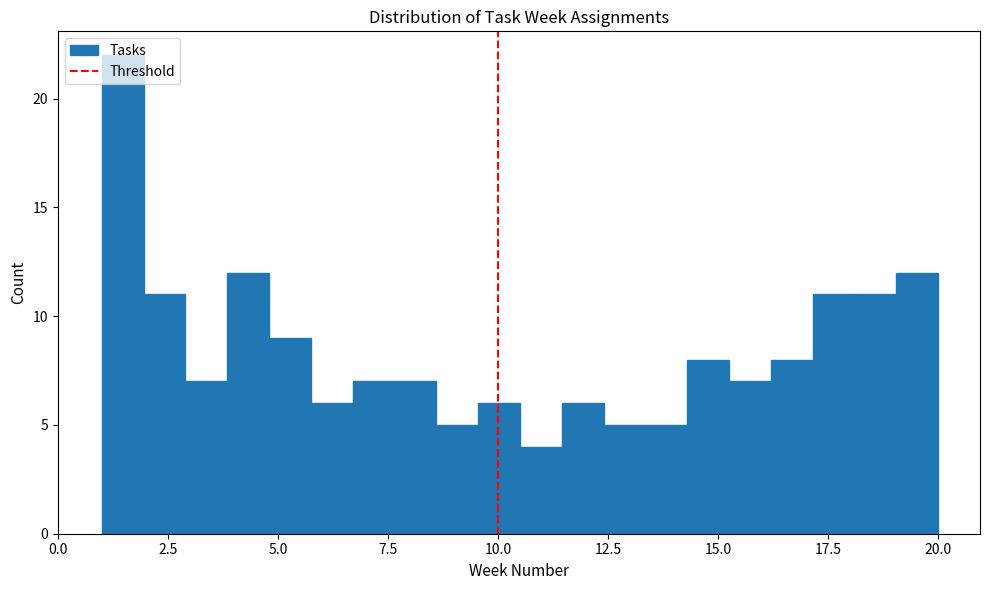

Around what value on the x-axis is the tallest bar? Give the approximate position of its centre, as read against the axis.

1.5